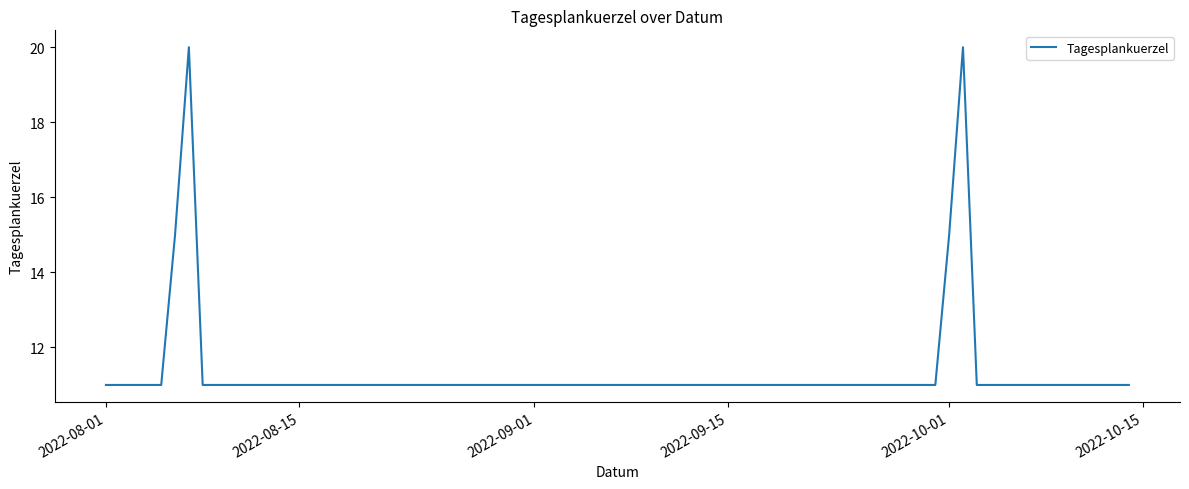

What is the minimum value shown in the chart?

11